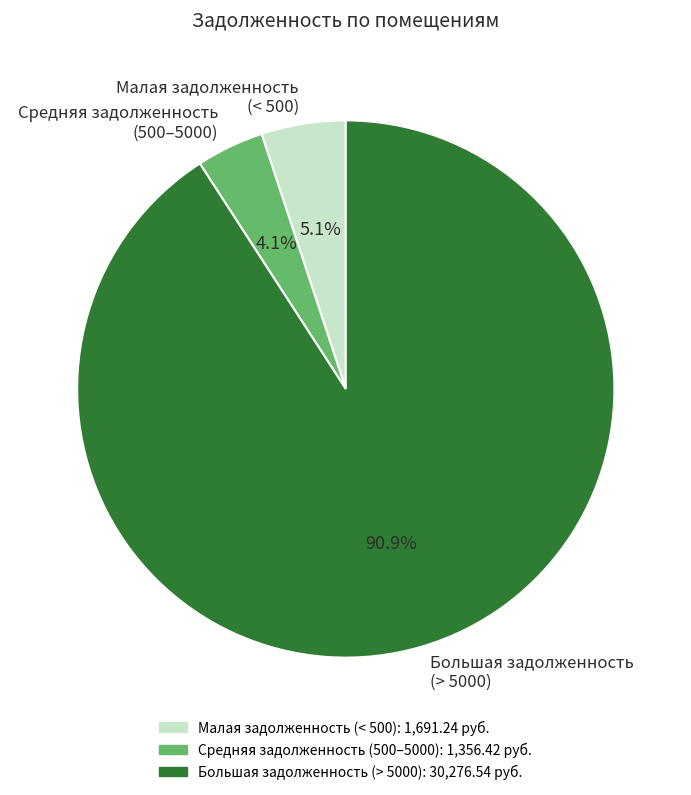

To the nearest percent, what is the difference between the largest and smallest slice percentages?

87%